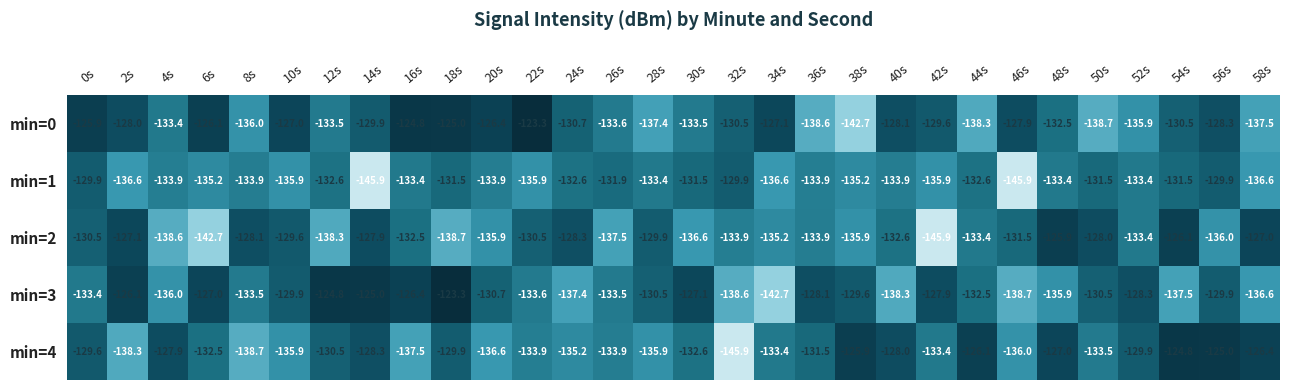

How many data points does each series have?

30